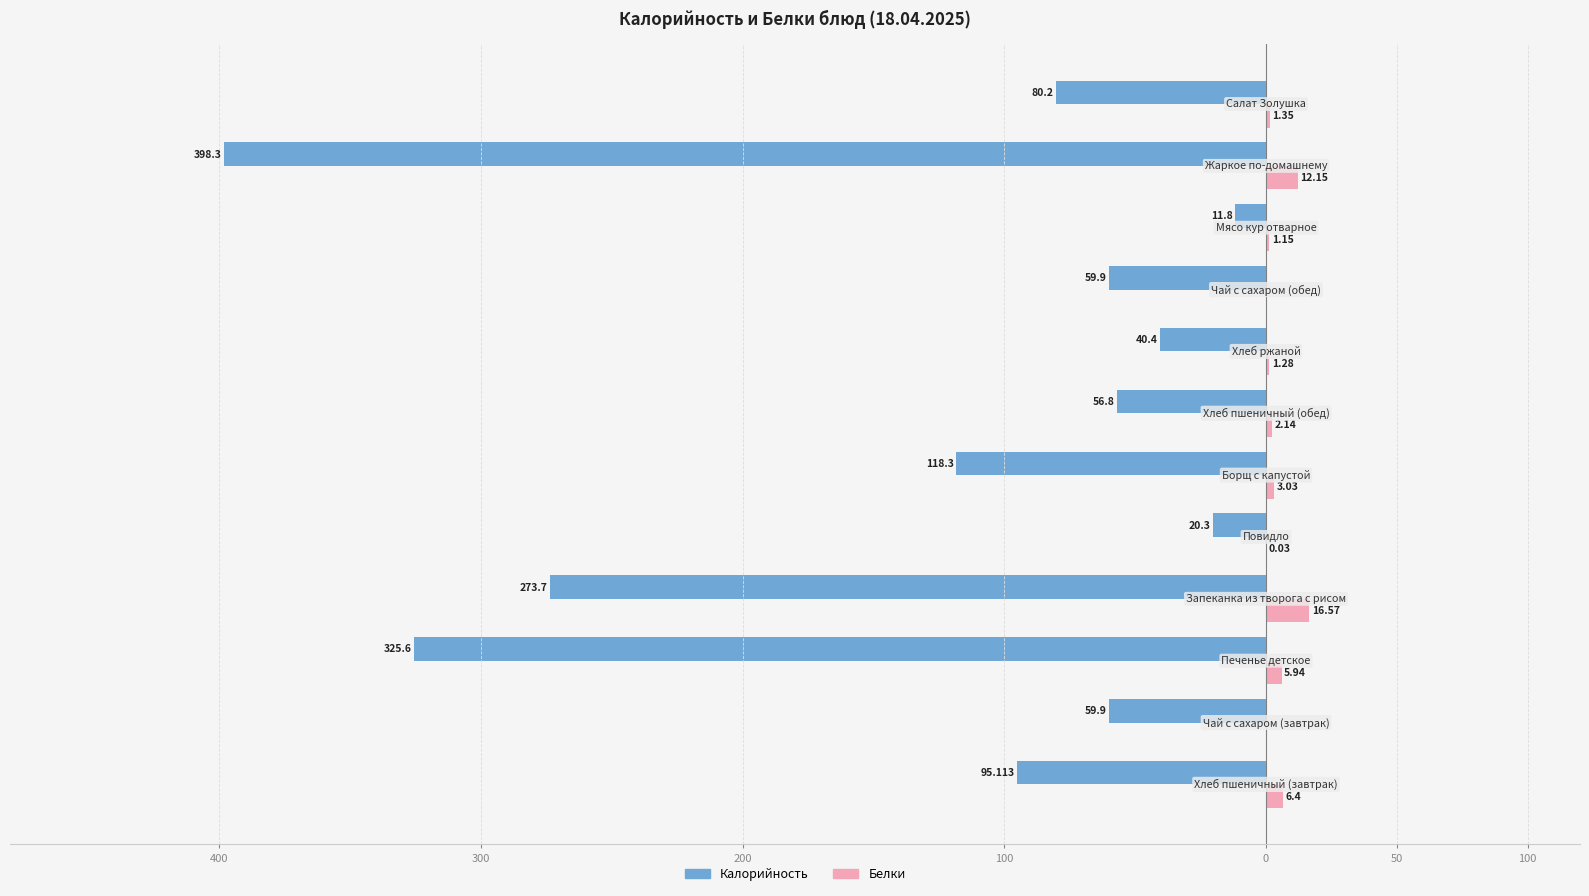

What are all the series names shown in the legend?

Калорийность, Белки